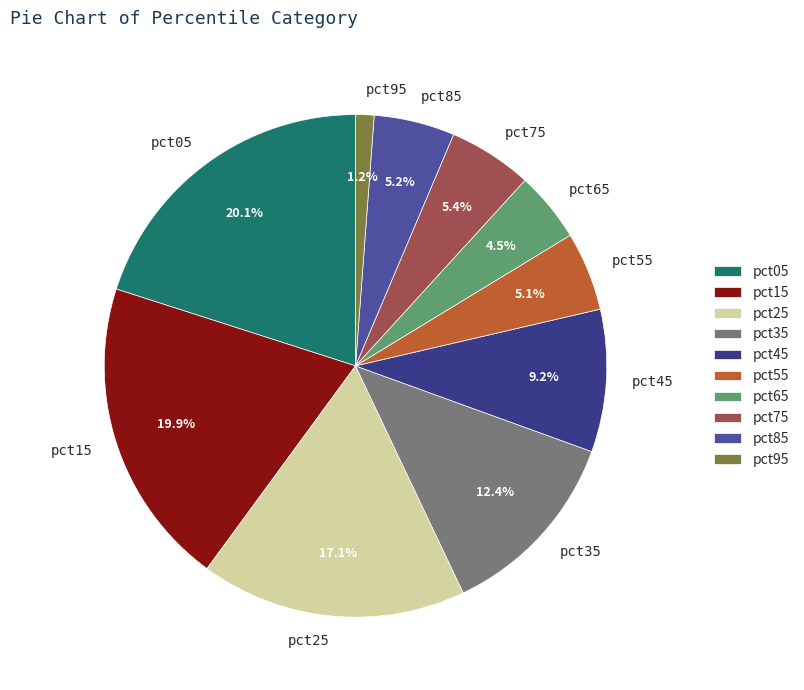

Does pct55 represent more than half of the total?

No